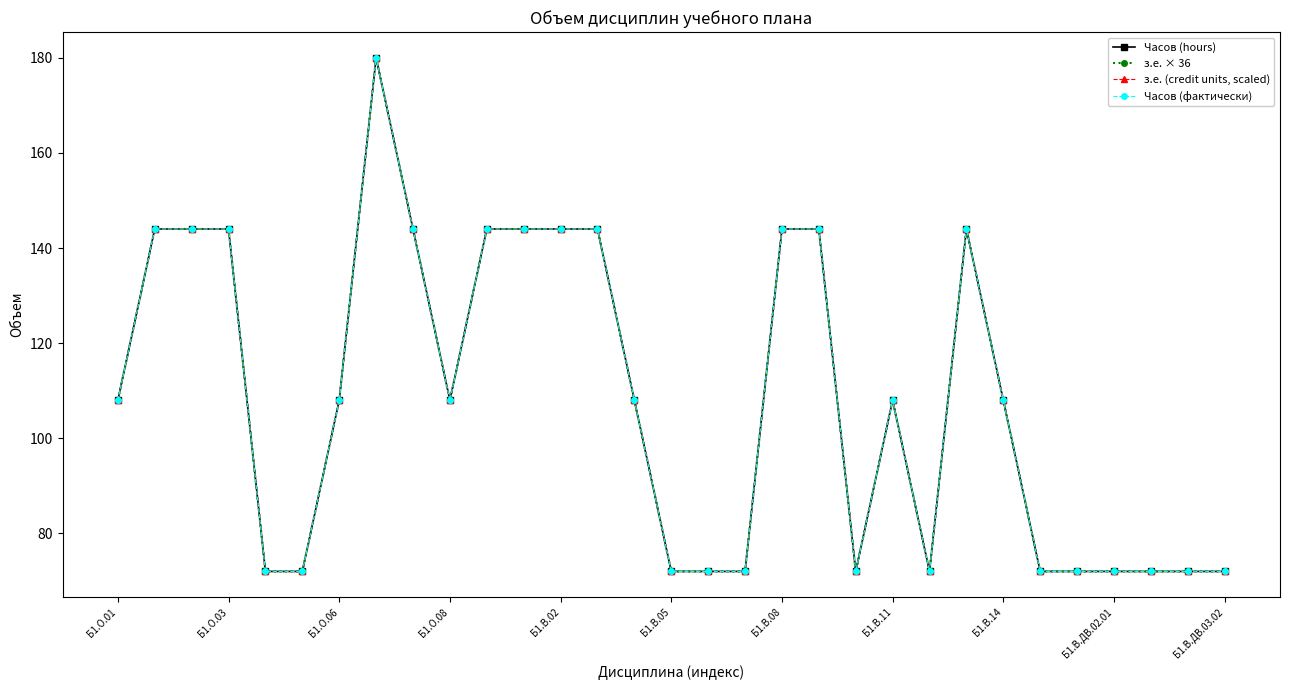

Does the chart have visible grid lines?

No